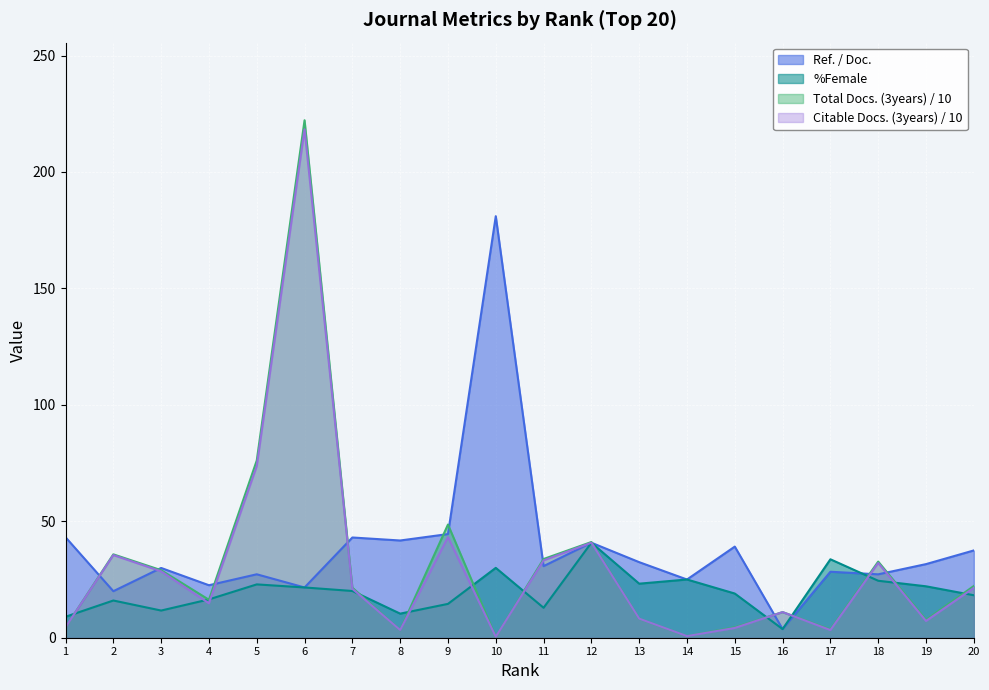

How many data points does each series have?

20